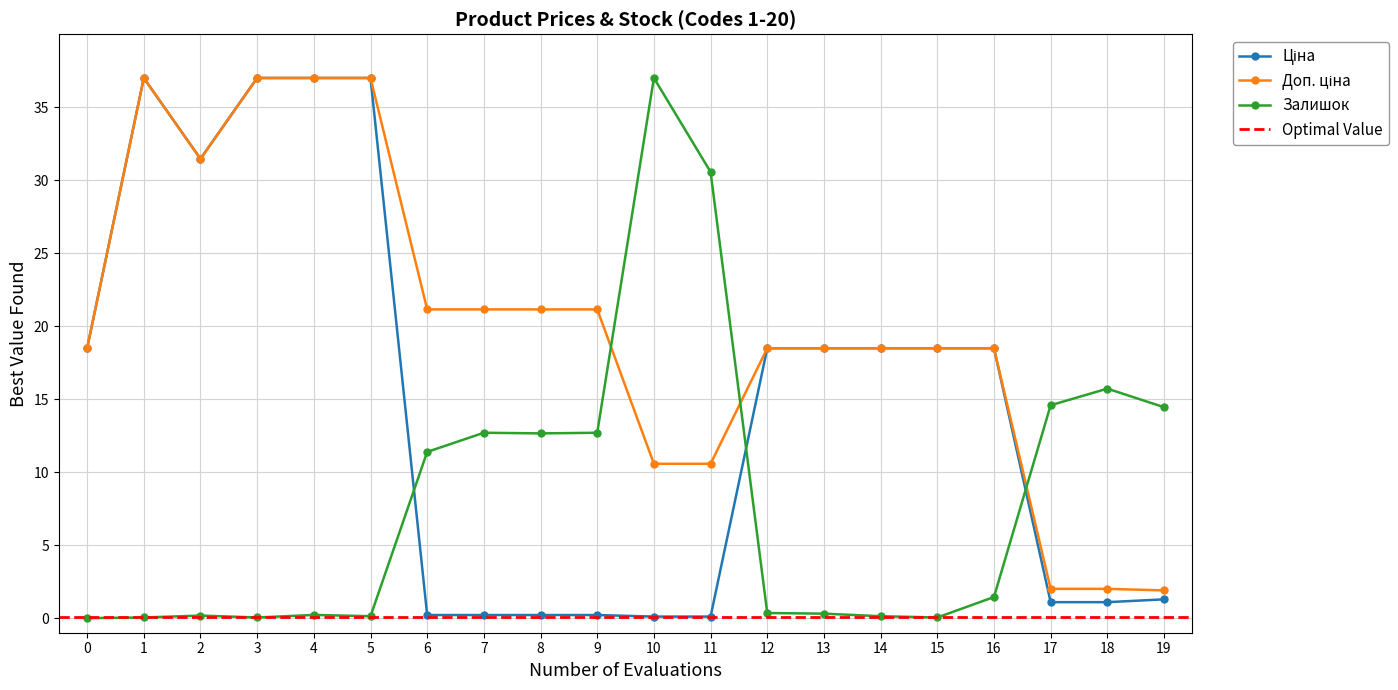

Is it true that Залишок equals 1.4 at 16?

True